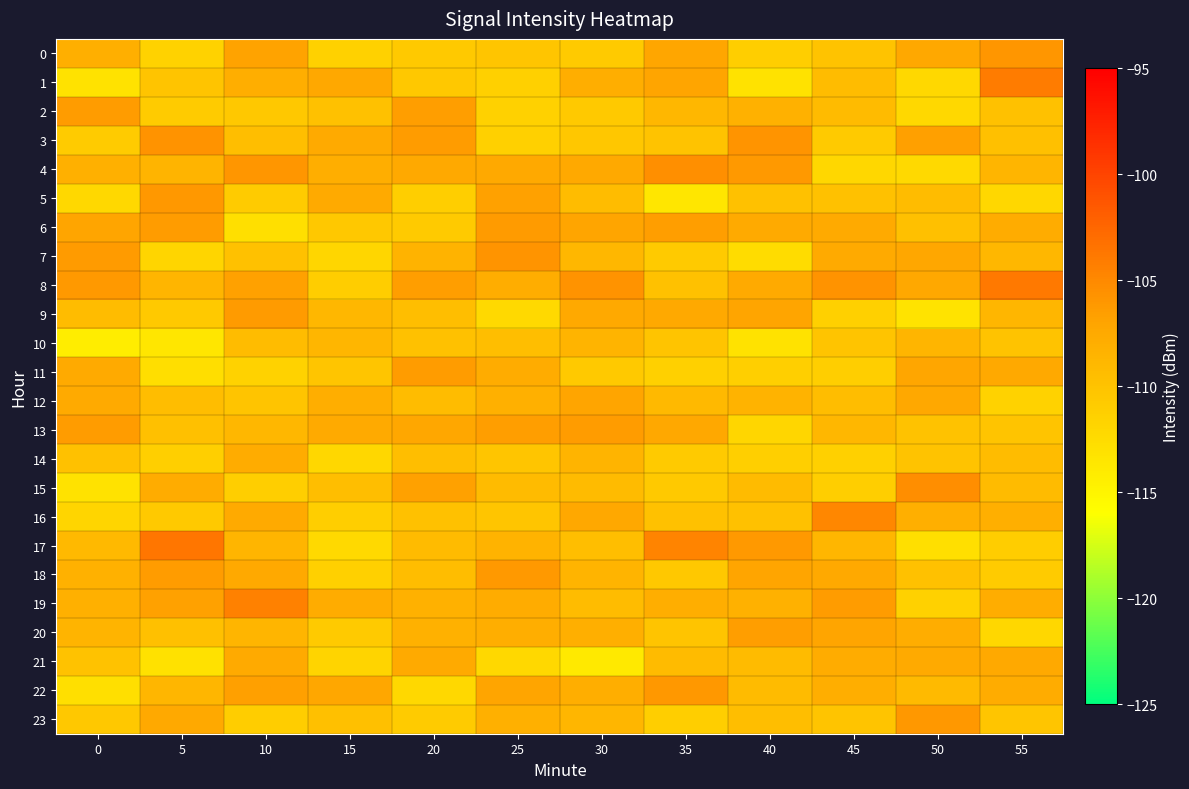

At which category does the chart reach its peak across all series?

5